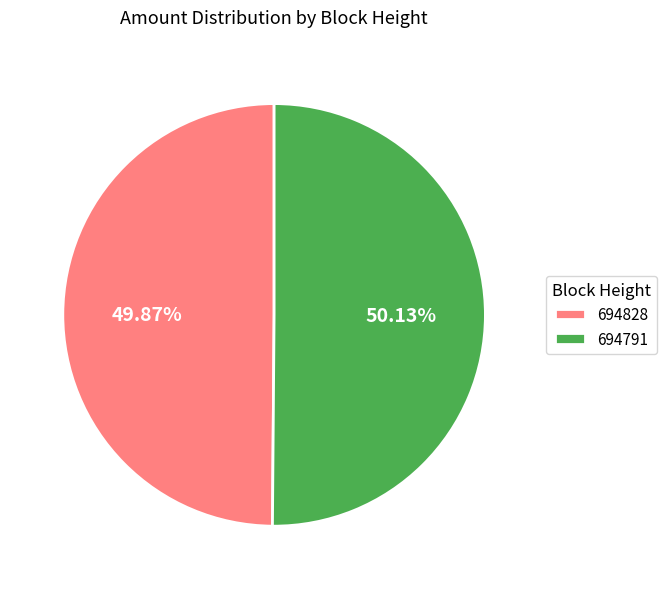

The 694828 slice represents 50% of the pie. True or false?

True